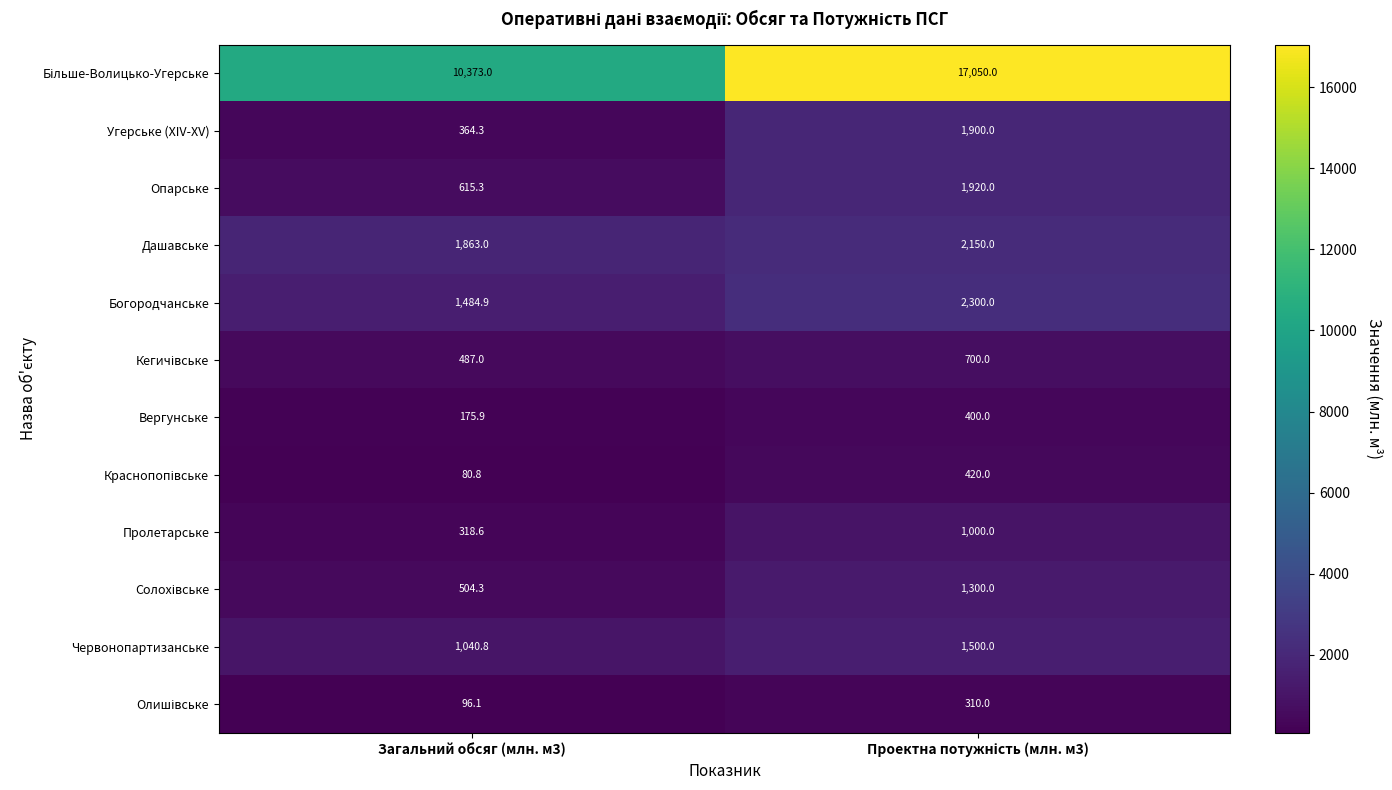

The Пролетарське series shows 318.6 at Загальний обсяг (млн. м3). True or false?

True